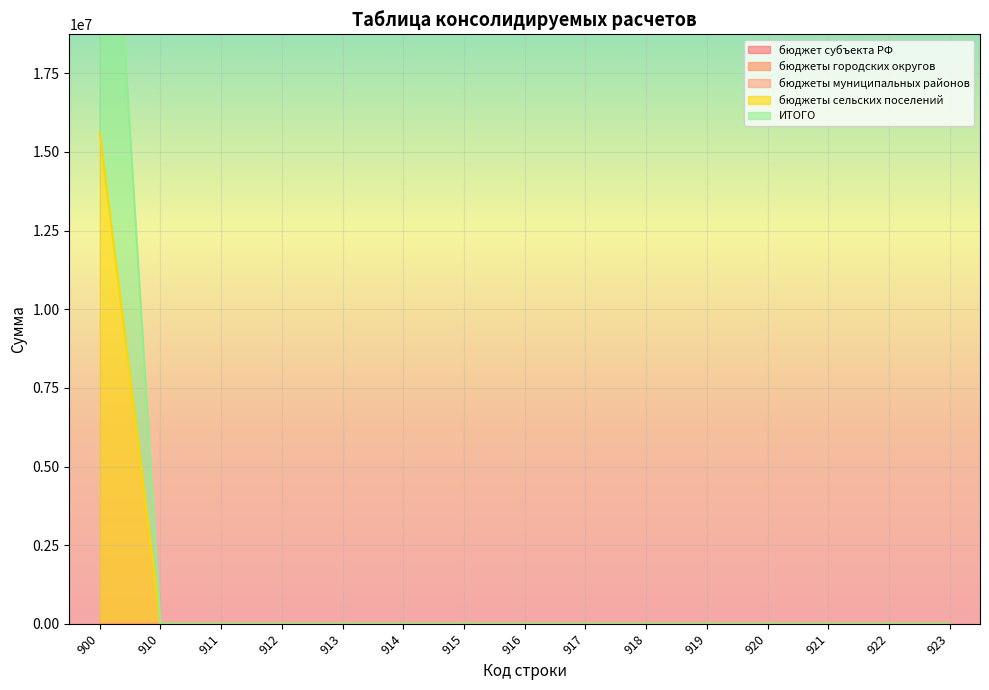

Which label corresponds to the largest value in the chart?

900